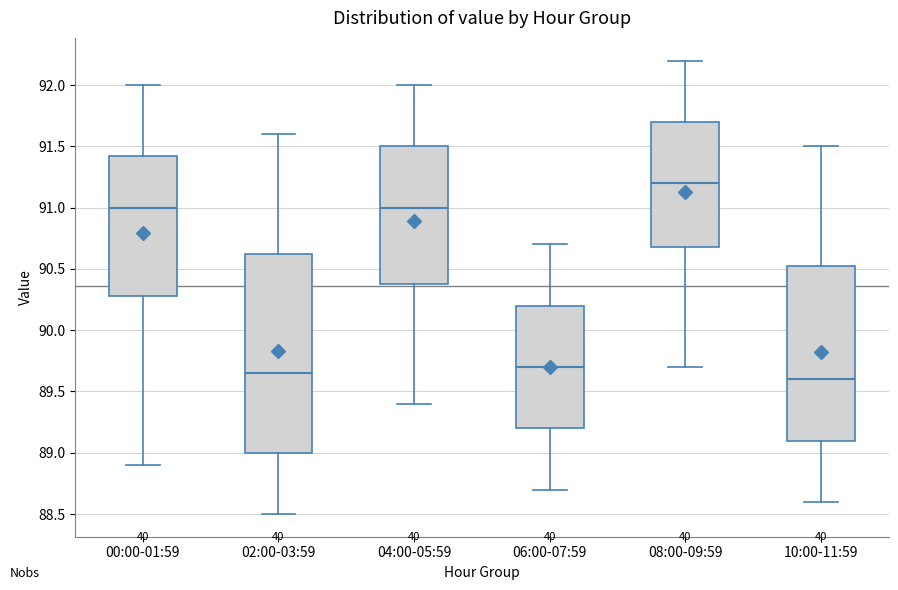

Where is the upper edge of the box for 10:00-11:59 on the y-axis? The values are not printed on the chart, so give them approximately, as read against the axis.

90.55